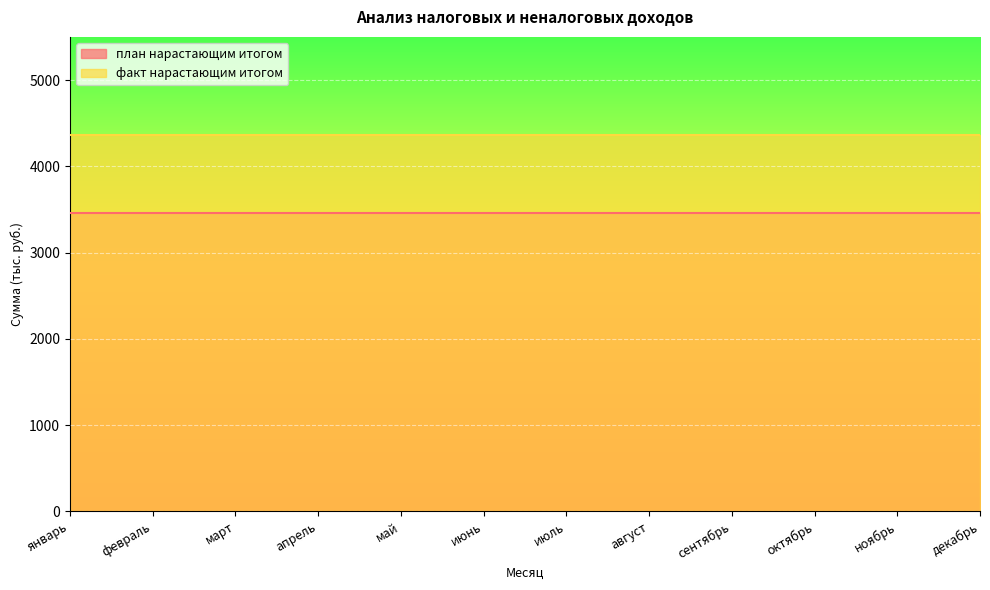

Between март and декабрь, which series saw the biggest shift?

план нарастающим итогом